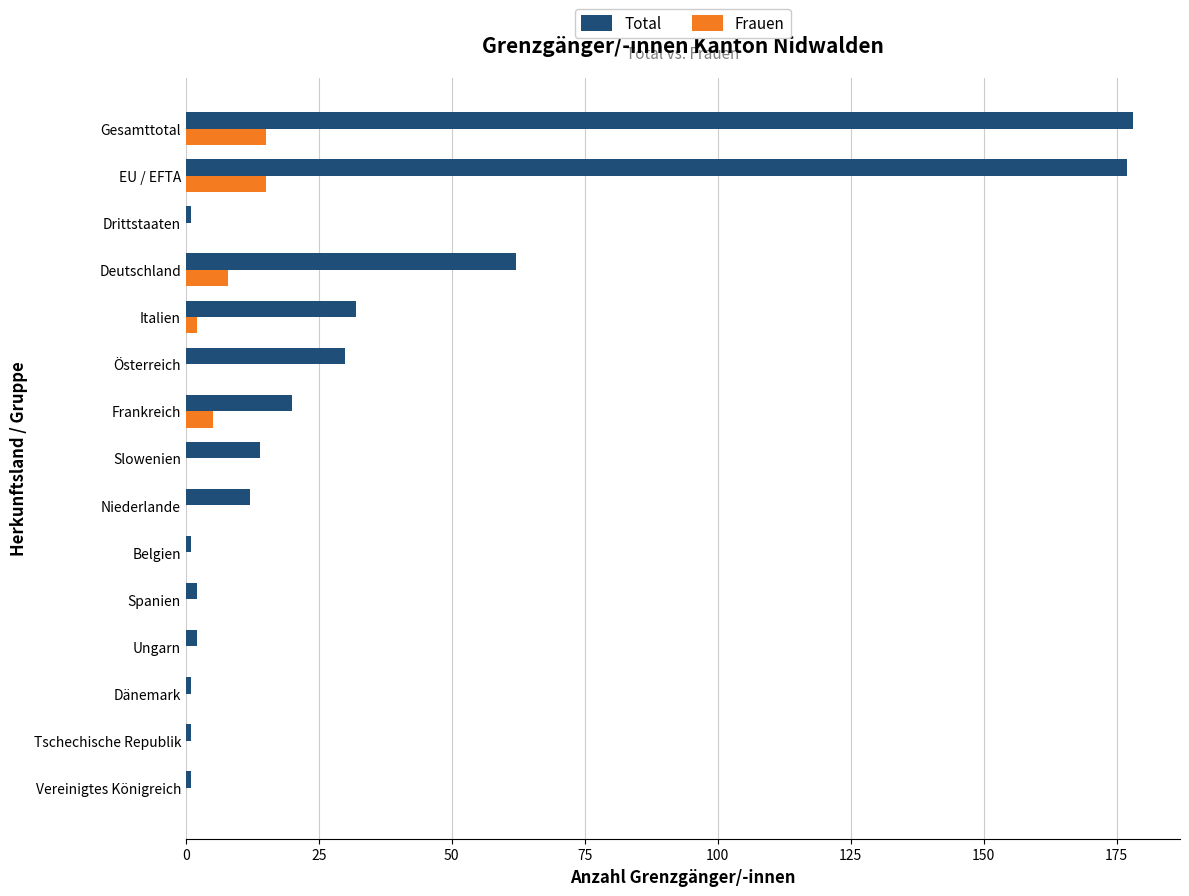

Which series has the largest total across all categories?

Total